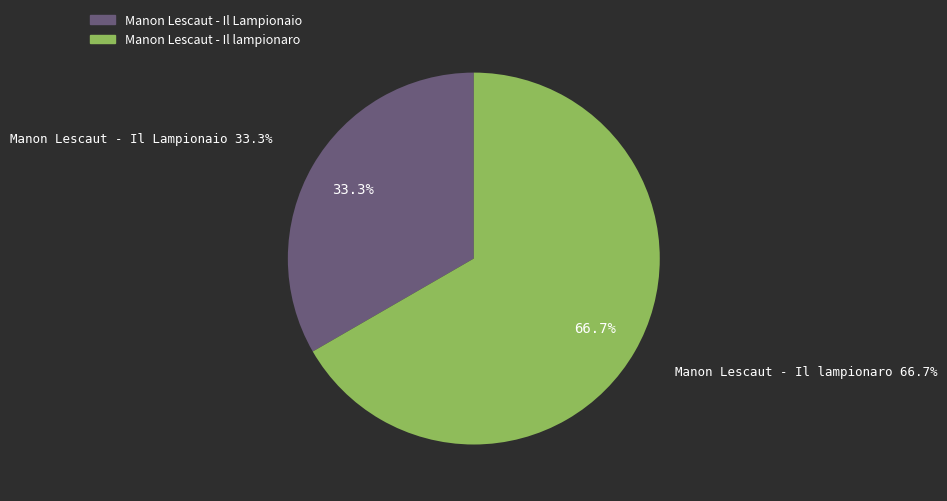

What is the total percentage of Manon Lescaut - Il lampionaro and Manon Lescaut - Il Lampionaio?

100.0%